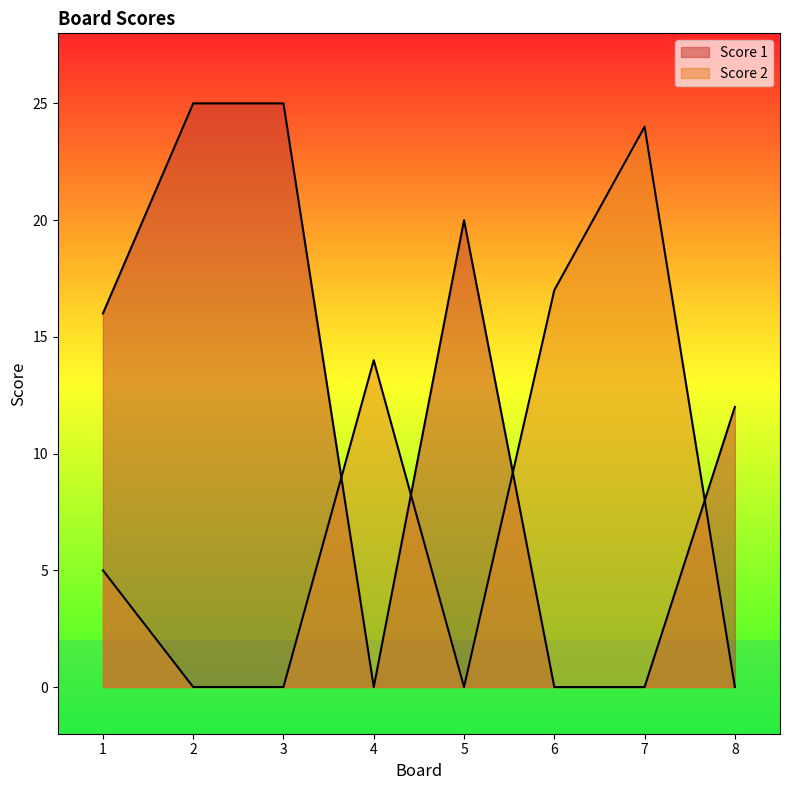

List the series in order of their overall mean, lowest first.

Score 2, Score 1